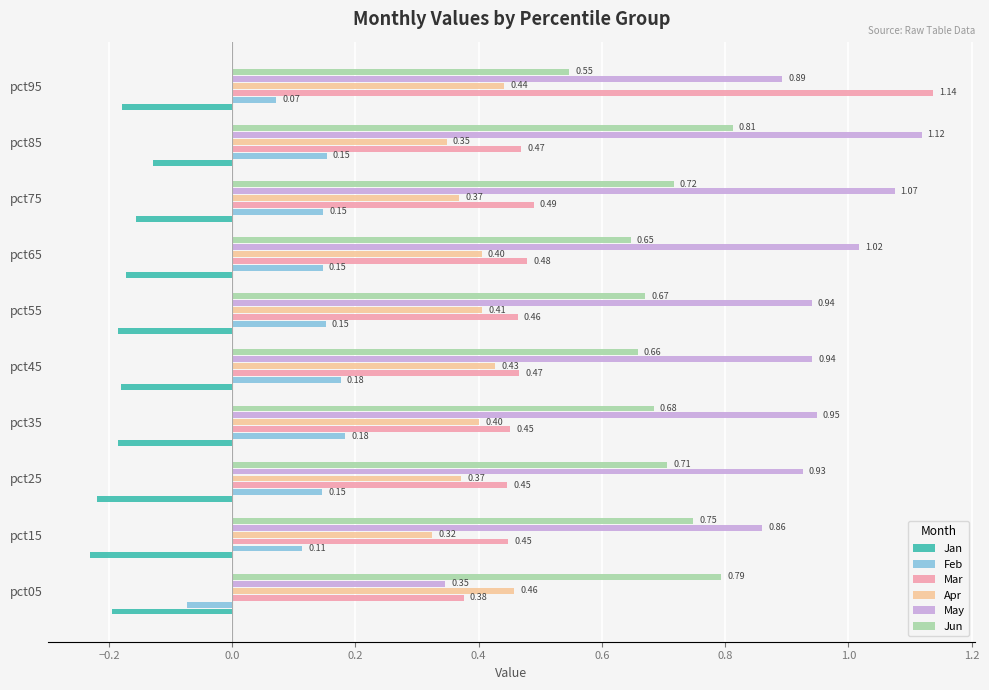

Rank the series at pct95 from lowest to highest value.

Jan, Feb, Apr, Jun, May, Mar